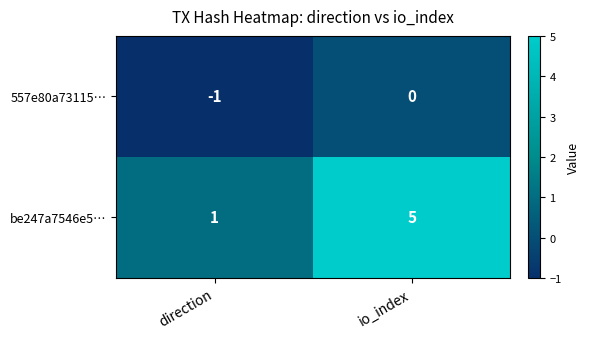

Which label corresponds to the smallest value in the chart?

direction